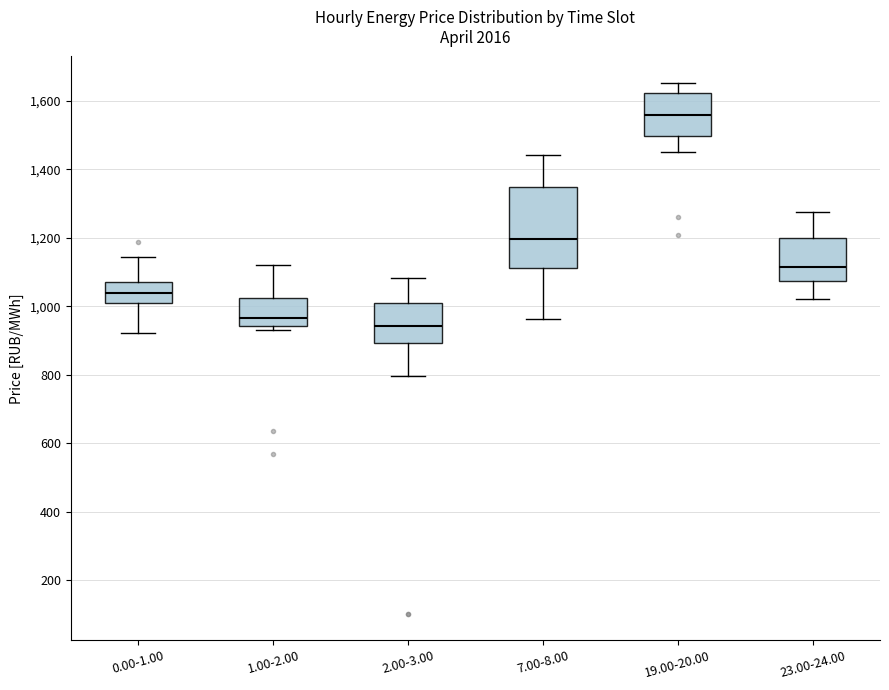

Which box has the lowest median line?

2.00-3.00